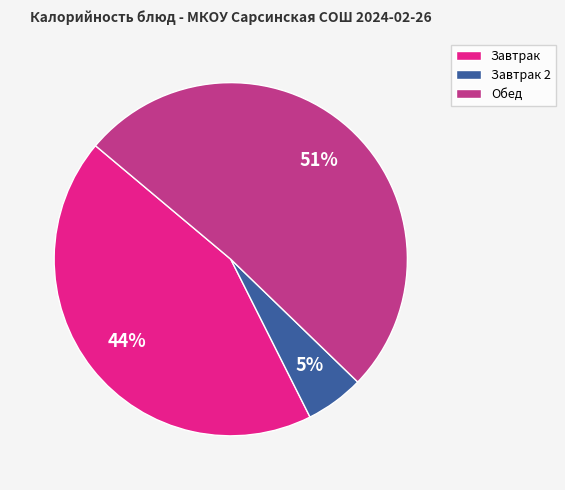

Which category has the biggest portion of the pie?

Обед